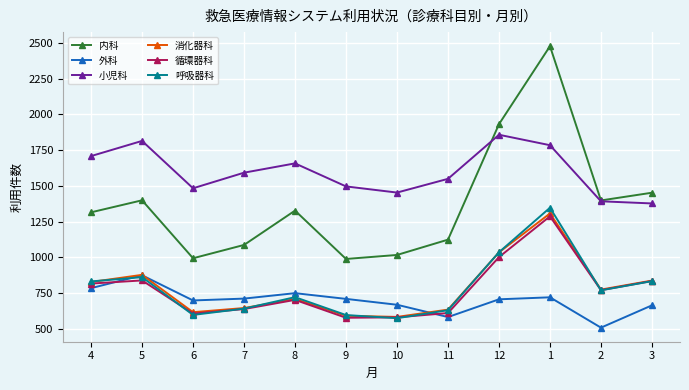

At which category does 外科 reach its first local peak?

5